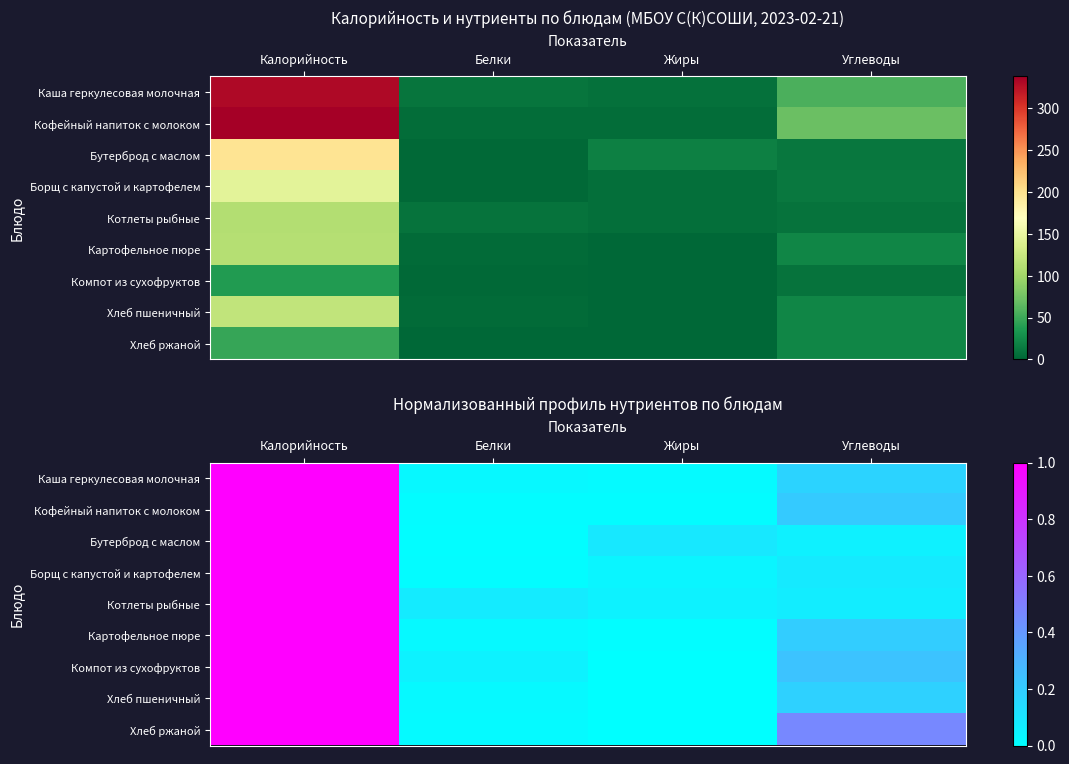

Count the number of data series in this chart.

9